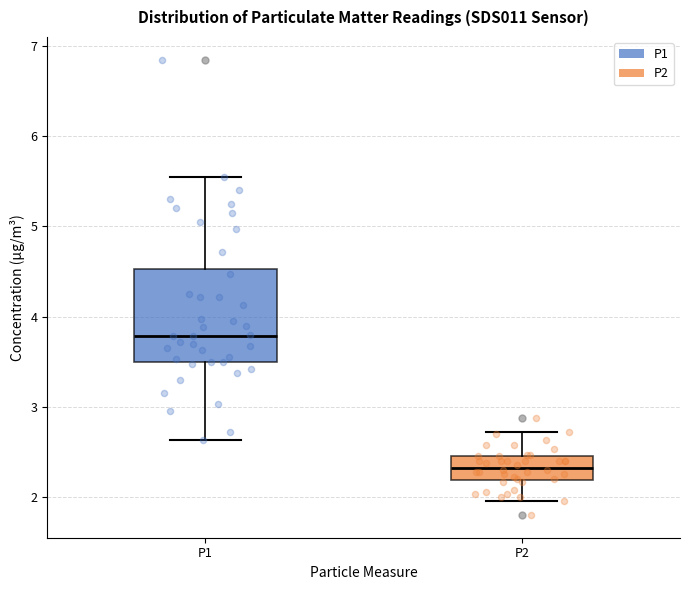

Comparing the boxes themselves (not the whiskers), which one is the tallest?

P1